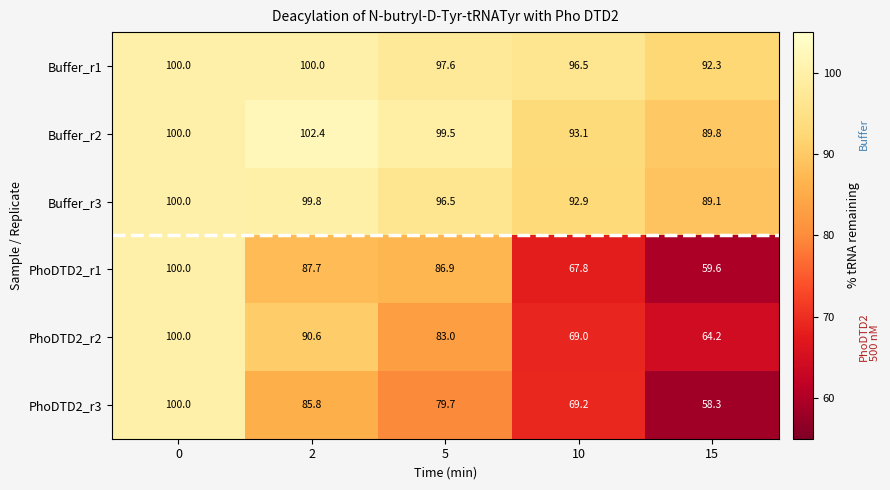

Is it true that Buffer_r3 equals 152.3 at 2?

False